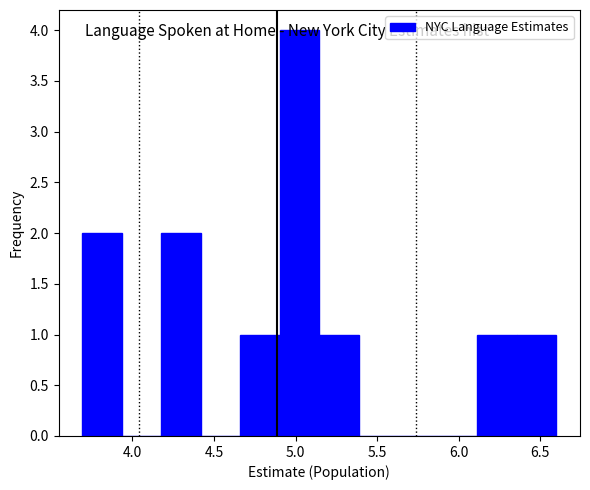

What is the height of the bar covering 4.20 to 4.40 on the x-axis? Neither the bar edges nor the heights are printed on the chart, so give them approximately, as read against the axes.

2